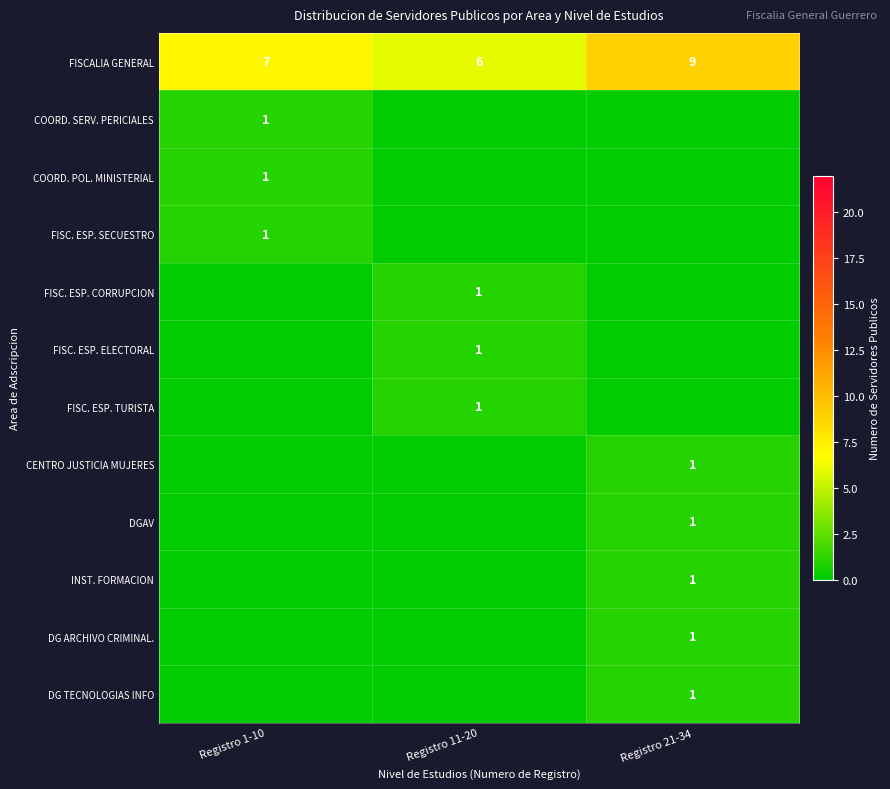

The COORD. SERV. PERICIALES series shows 2 at Registro 1-10. True or false?

False